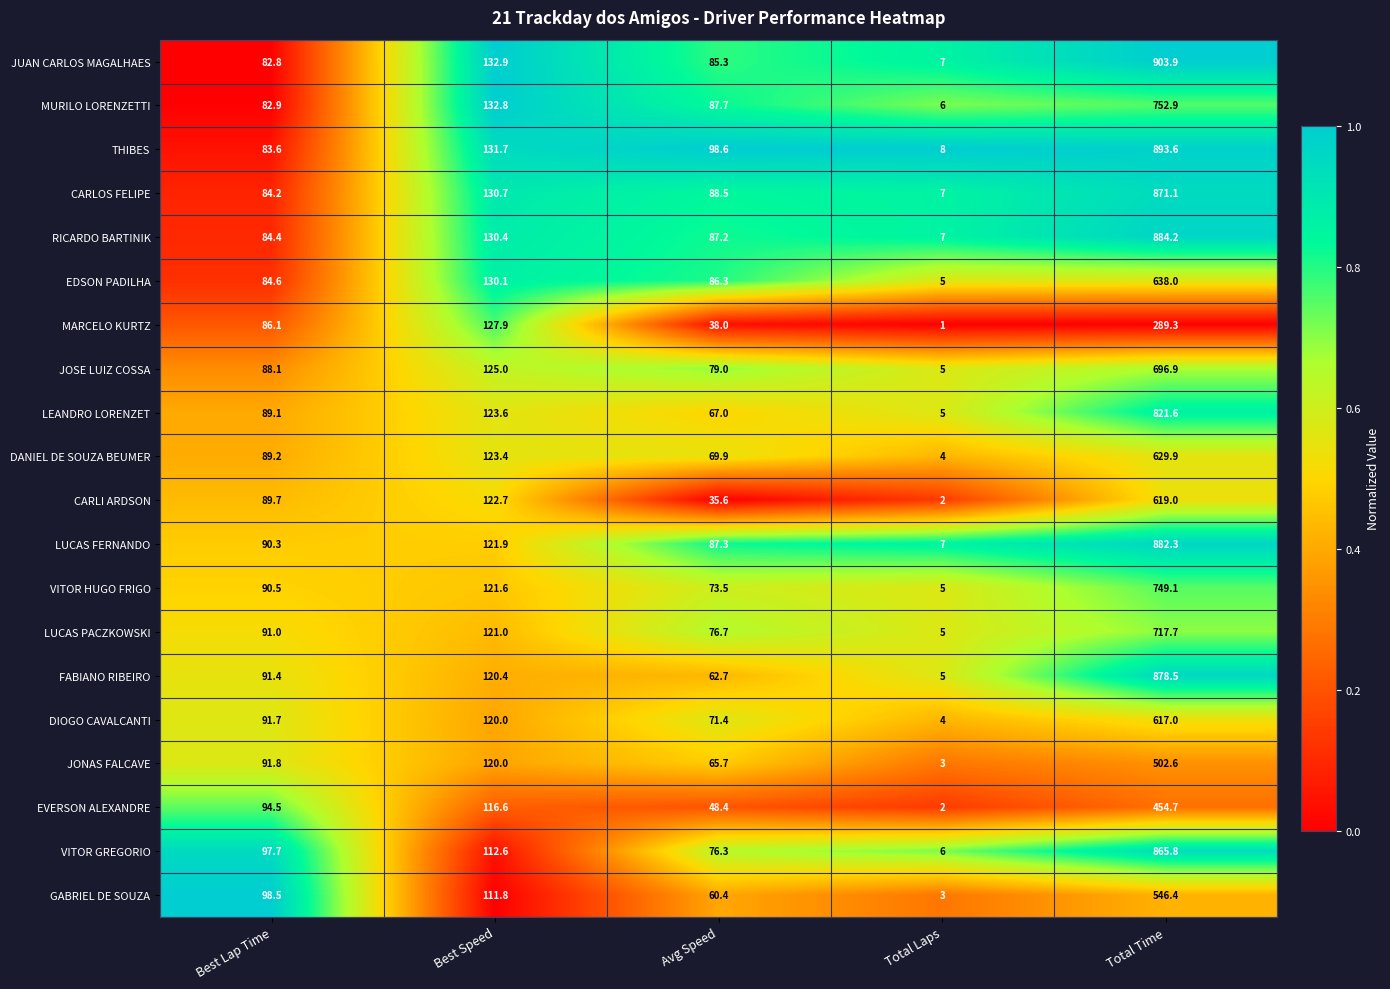

The GABRIEL DE SOUZA series shows 164.1 at Best Speed. True or false?

False